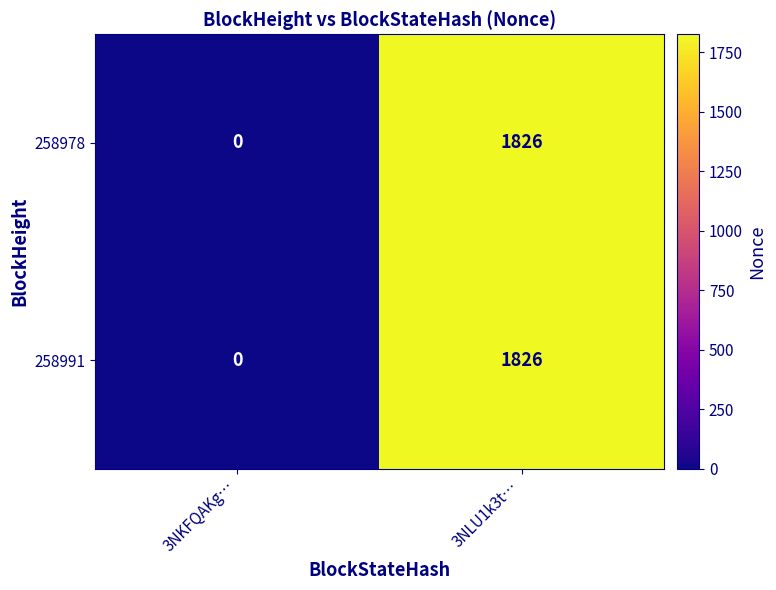

True or false: 258978 has a value of 1826 at 3NLU1k3t….

True